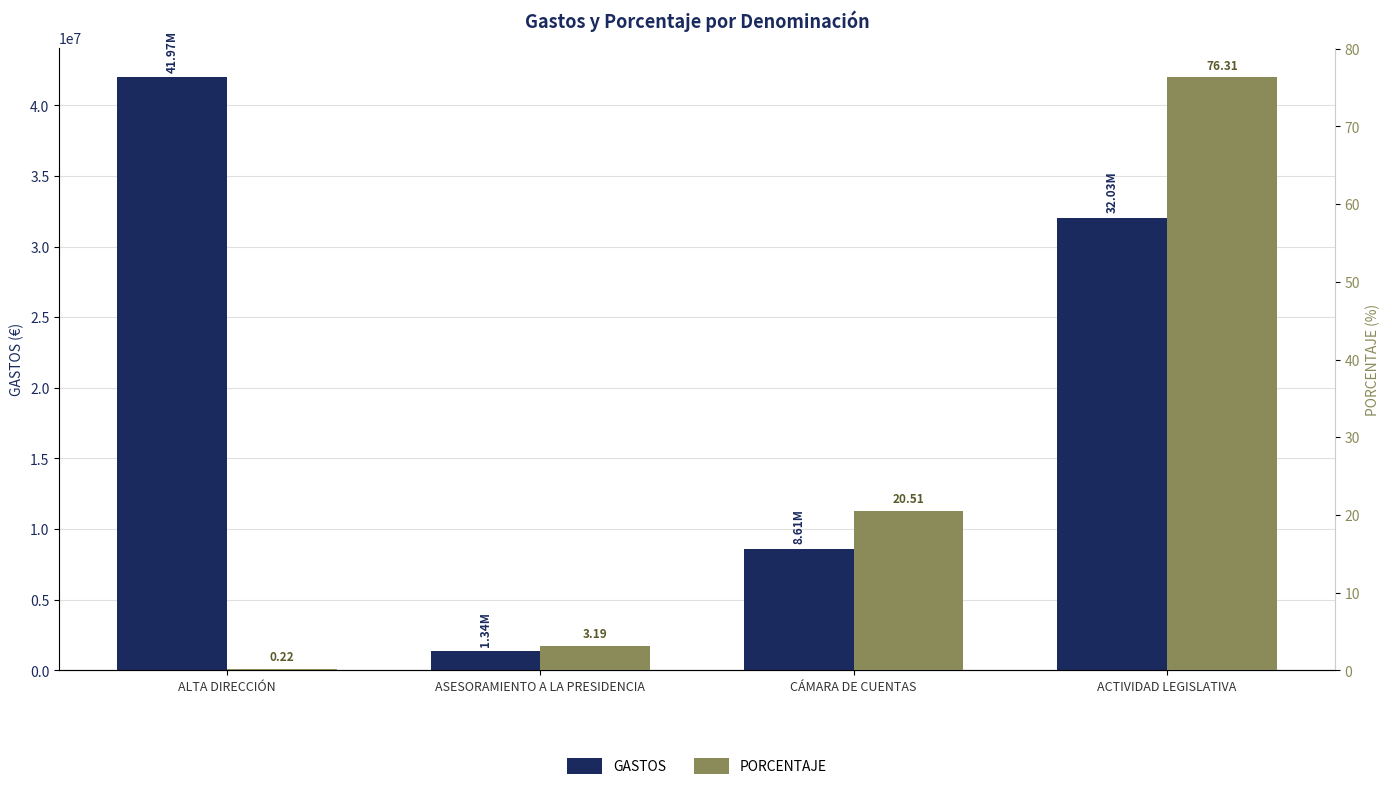

Is the value of PORCENTAJE at ASESORAMIENTO A LA PRESIDENCIA greater than the value of GASTOS at ASESORAMIENTO A LA PRESIDENCIA?

No